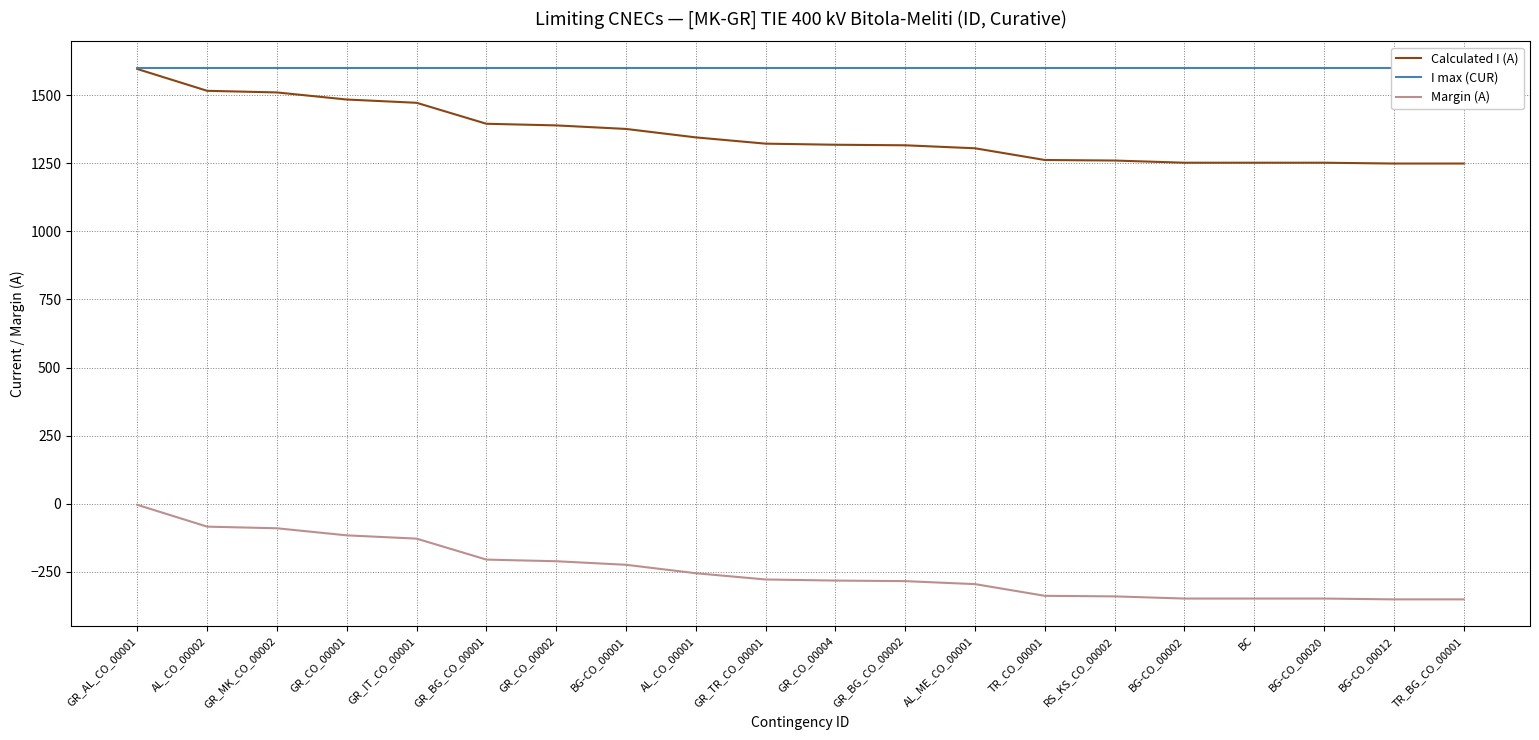

True or false: Margin (A) and I max (CUR) cross at least once.

False